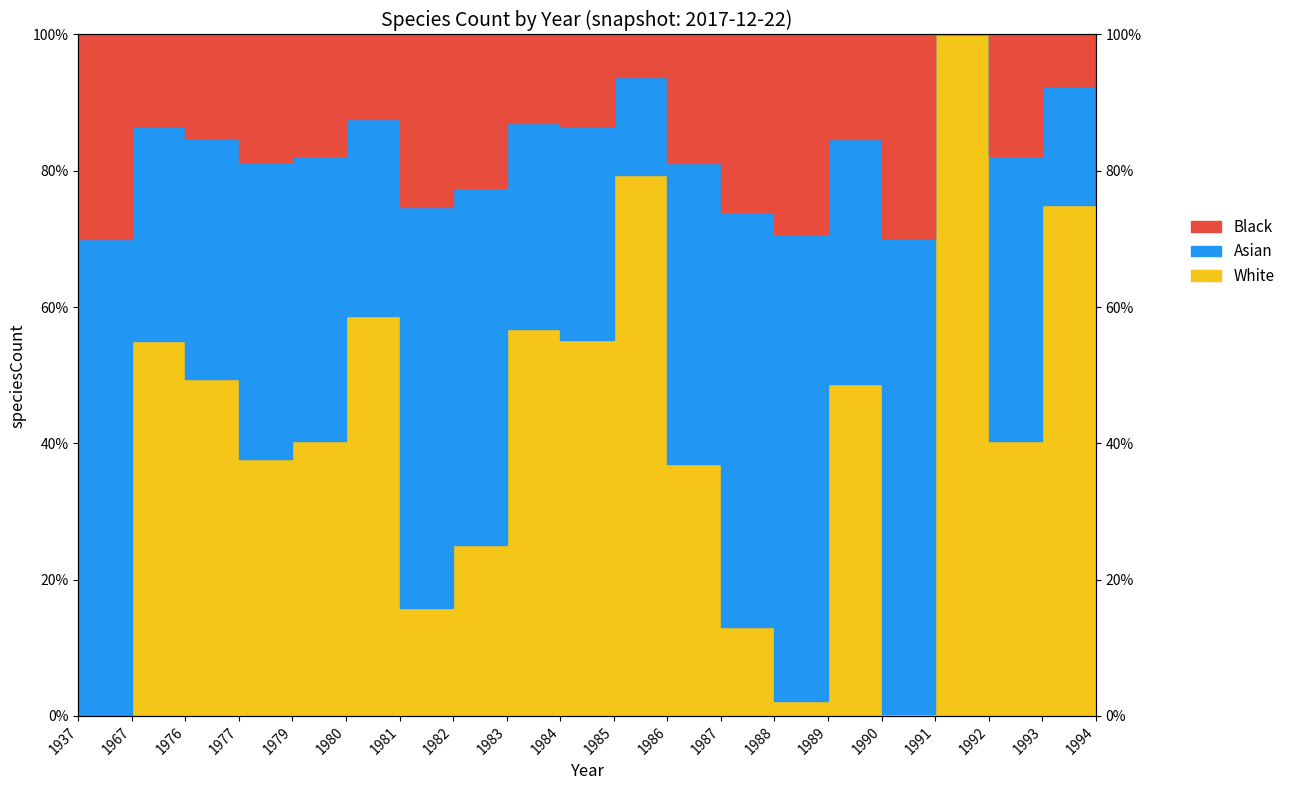

Does the chart display data point markers on the line(s)?

No